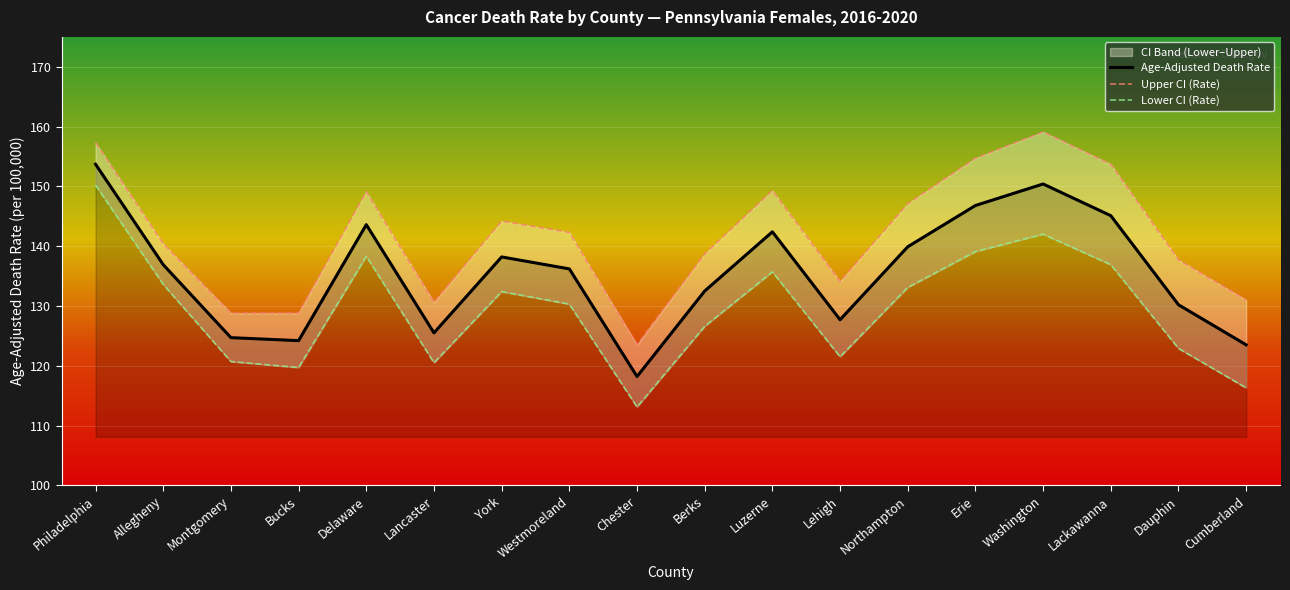

Is the value of Age-Adjusted Death Rate at Lehigh greater than the value of Lower CI (Rate) at Lehigh?

Yes